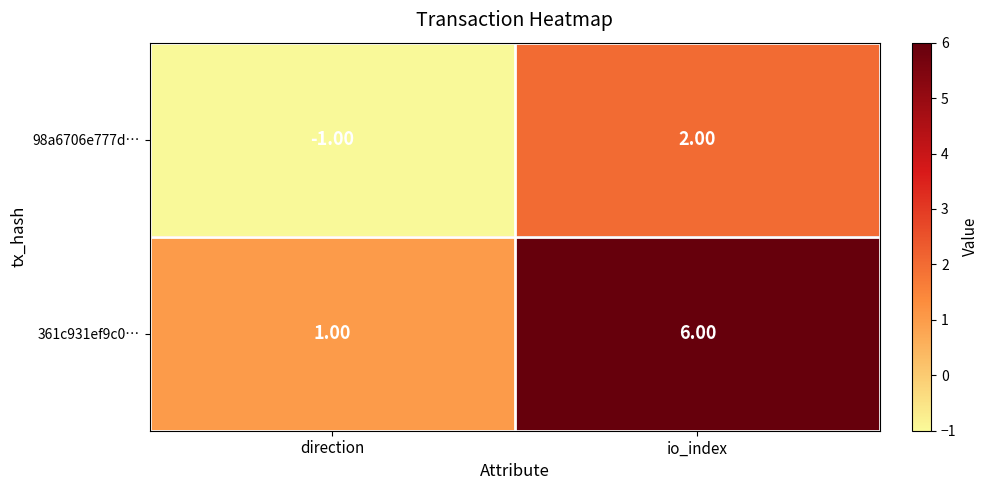

Rank the series at direction from lowest to highest value.

98a6706e777d…, 361c931ef9c0…